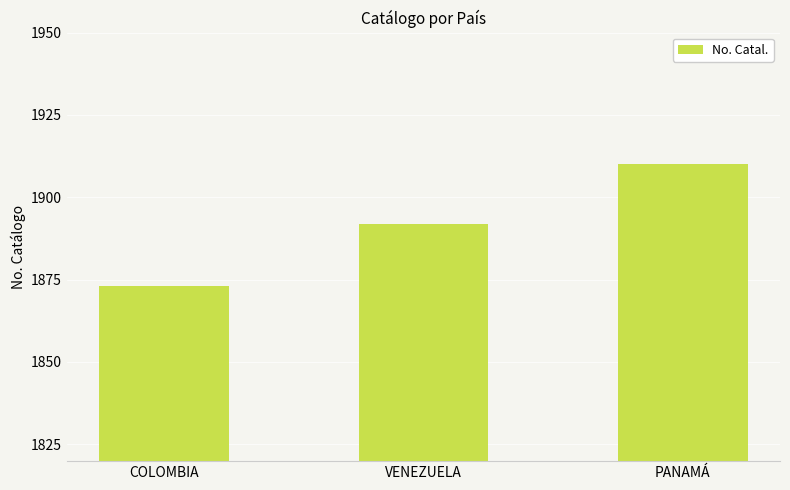

What is the label of the 3rd bar from the left?

PANAMÁ